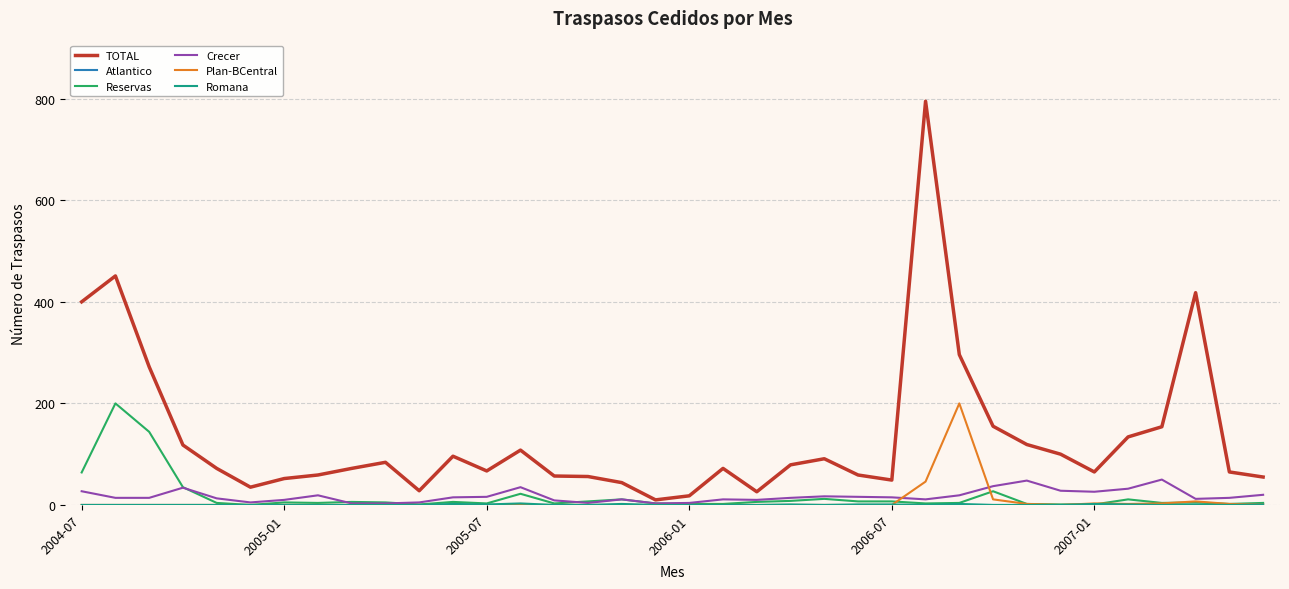

Which series has the largest range (max minus min)?

TOTAL